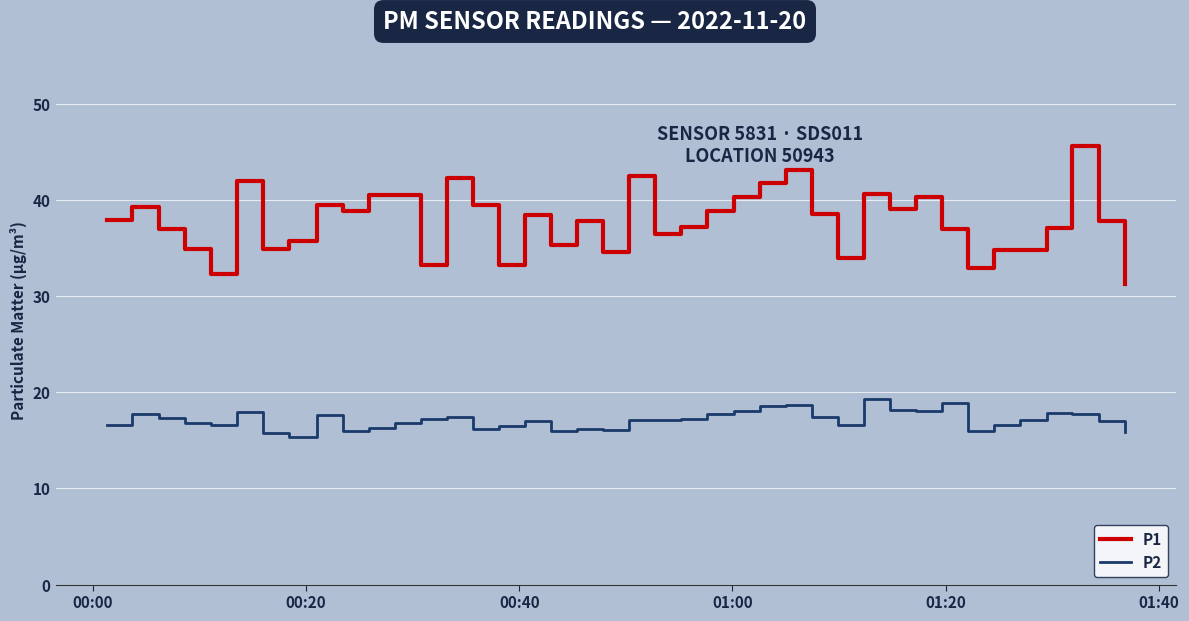

Which series has the largest range (max minus min)?

P1